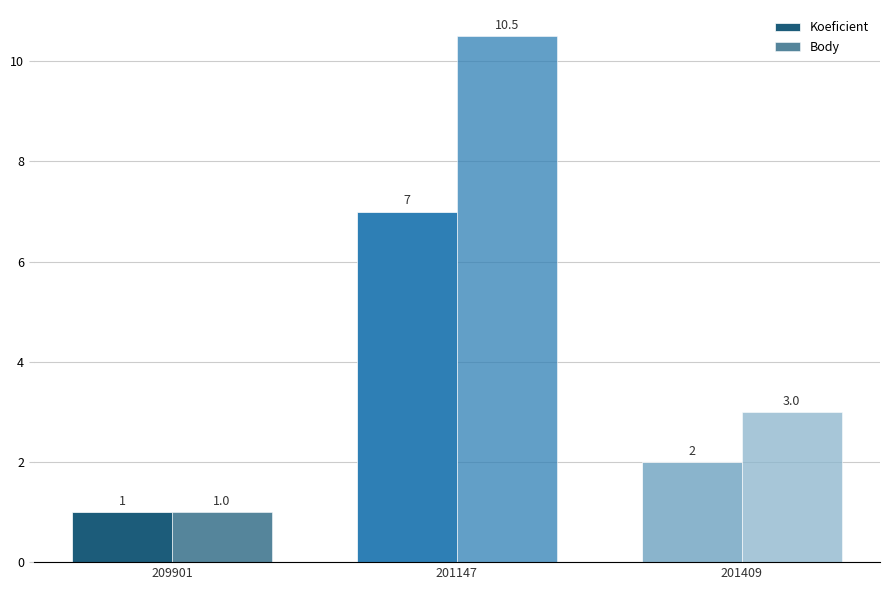

How many groups of bars are there?

3